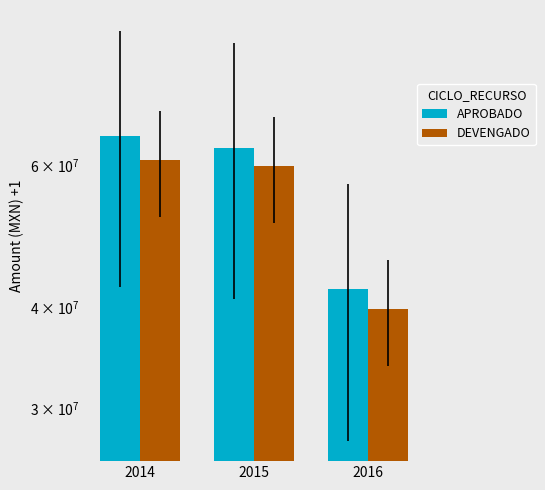

Reading left to right, list all the values displayed in this chart.

APROBADO: 2014=65177023.3	2015=62960142.0	2016=42077984.0
DEVENGADO: 2014=60785521.3	2015=59802560.6	2016=39809963.5